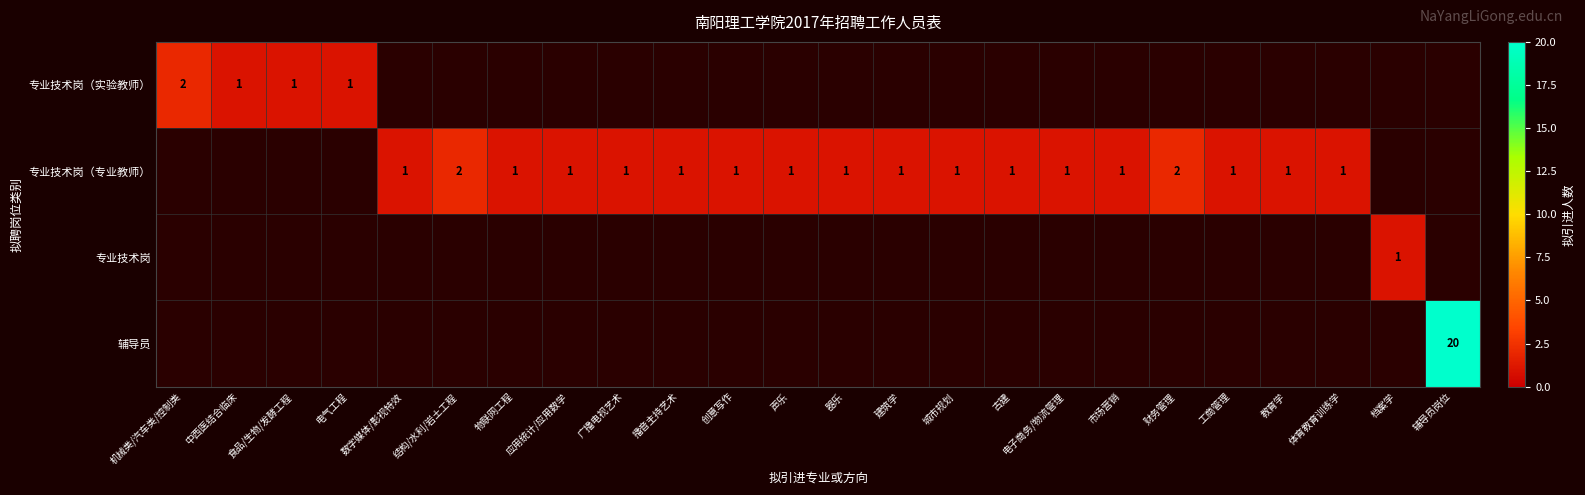

At how many categories does at least one series exceed 14?

1